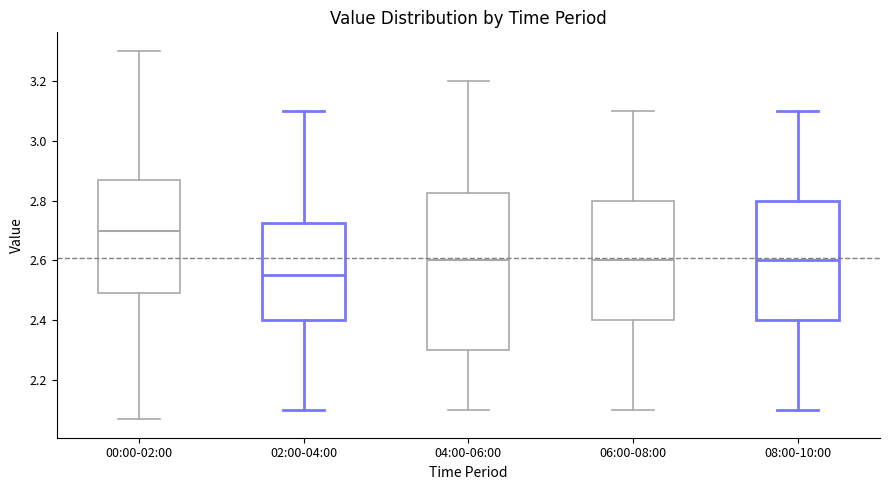

Which box's median line is the highest?

00:00-02:00